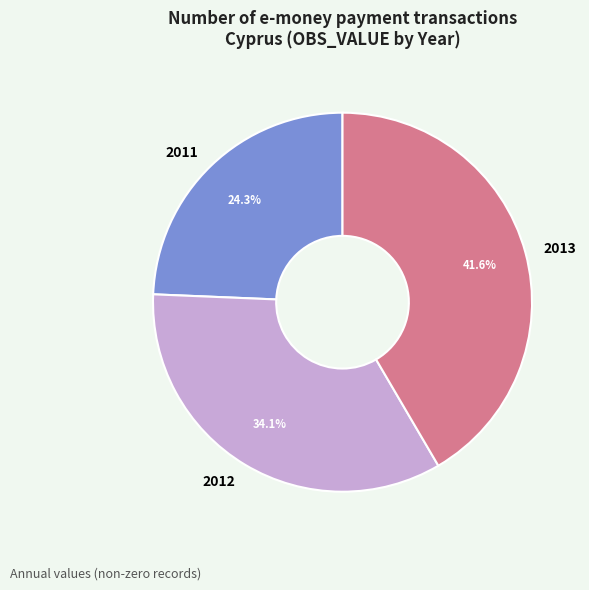

What percentage is the 2013 slice, to the nearest percent?

42%